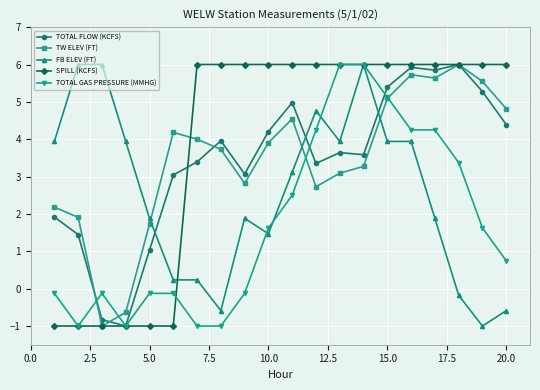

Which series has the largest total across all categories?

SPILL (KCFS)